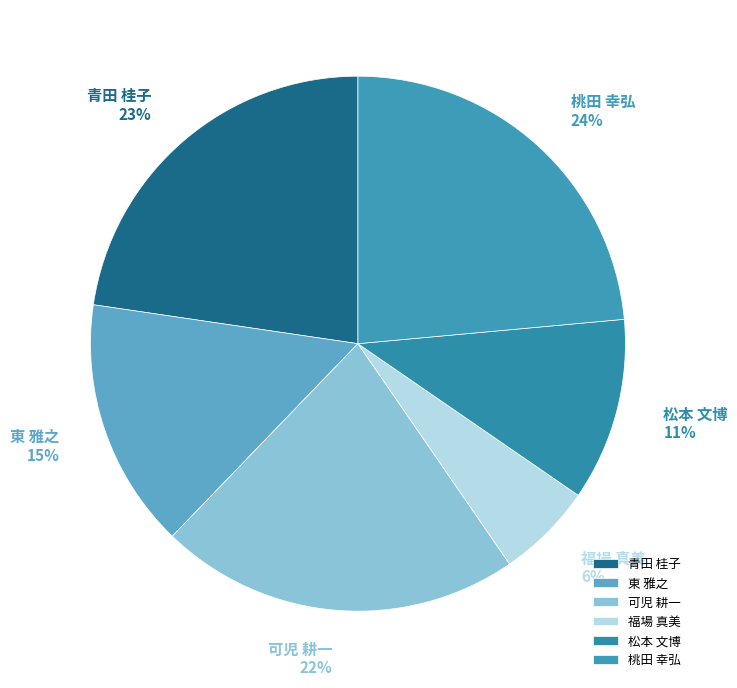

What is the ratio of the value at 青田 桂子 to the value at 桃田 幸弘?

1.0